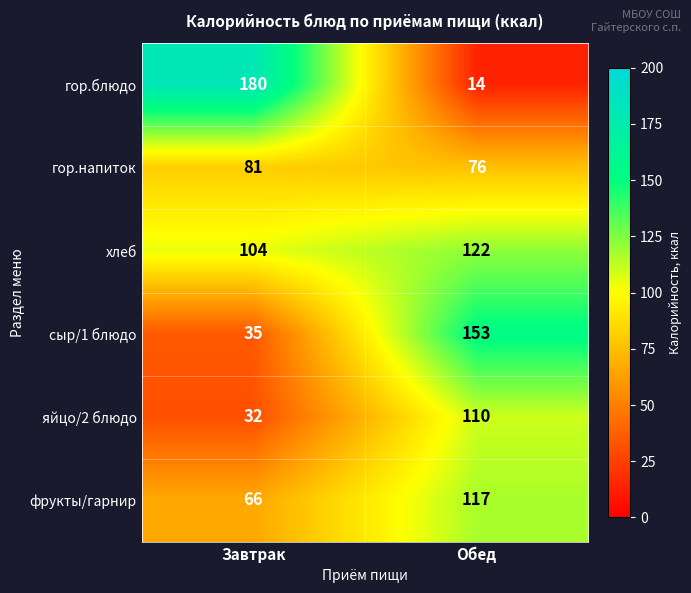

Between Завтрак and Обед, which series saw the biggest shift?

гор.блюдо